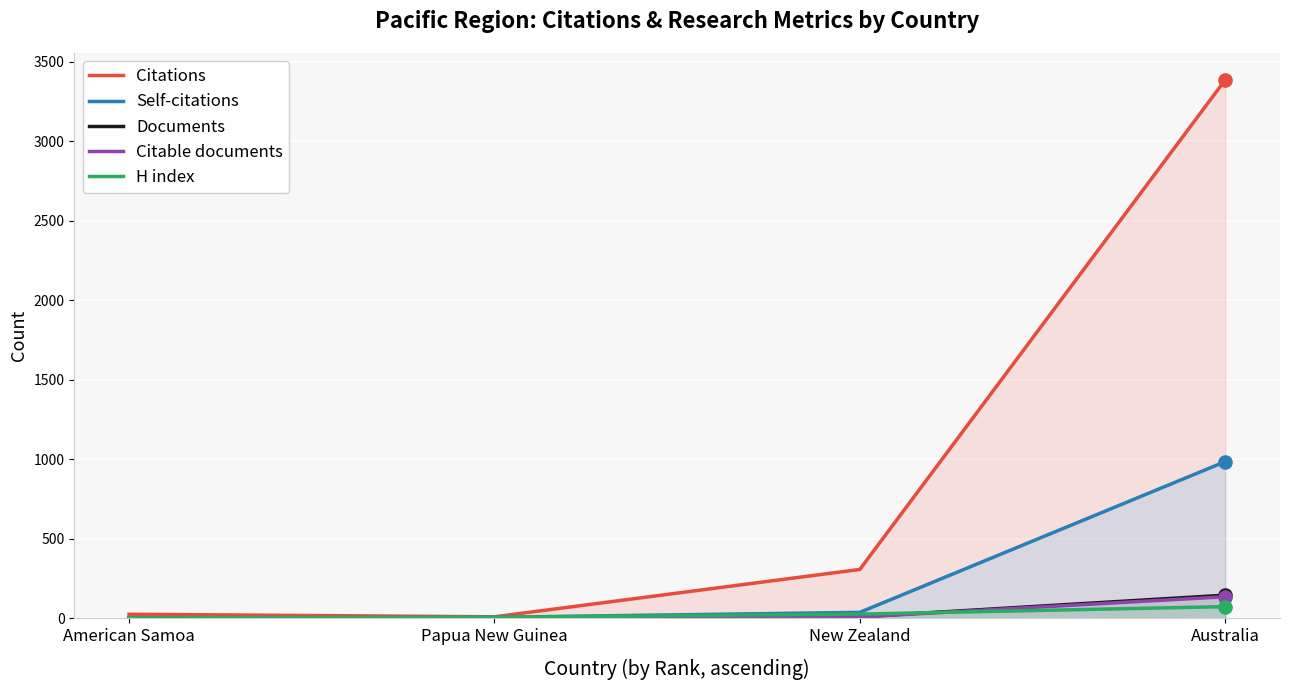

What are all the series names shown in the legend?

Citations, Self-citations, Documents, Citable documents, H index